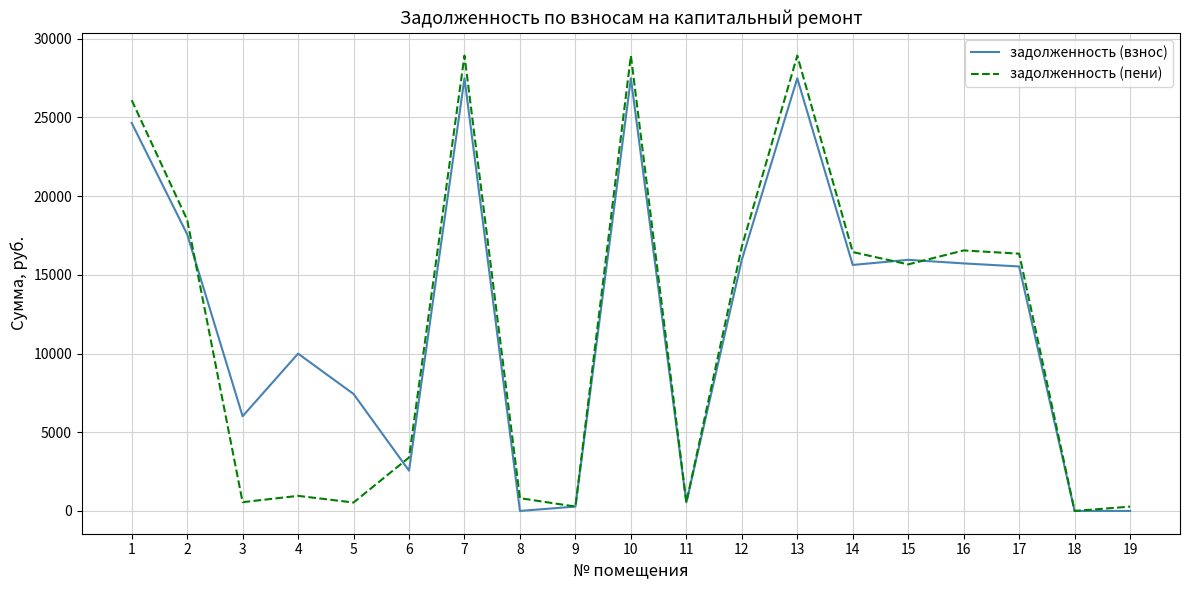

True or false: задолженность (взнос) has a value of 279.0 at 9.

True